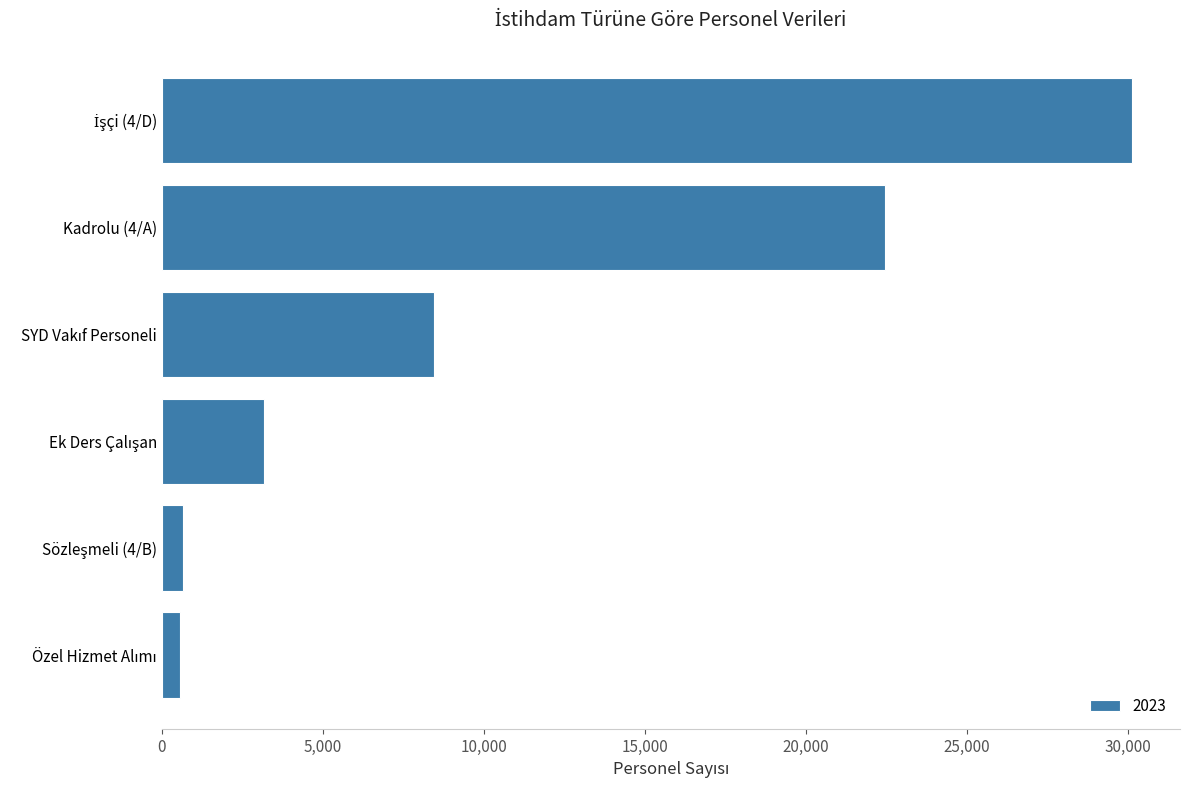

Does the chart contain stacked bars?

No